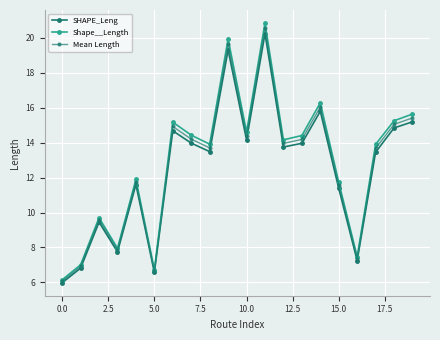

What is the label of the 3rd point from the right?

17